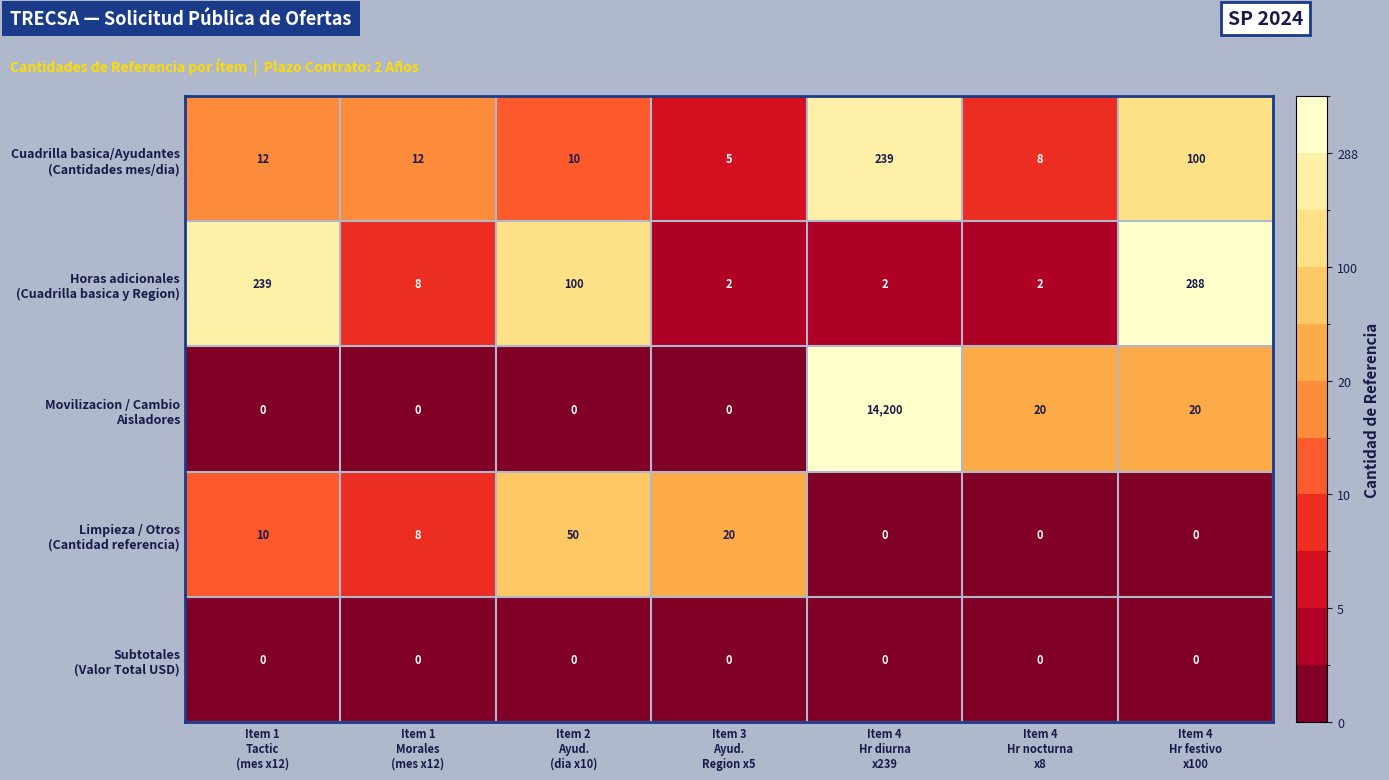

Count the number of data series in this chart.

5